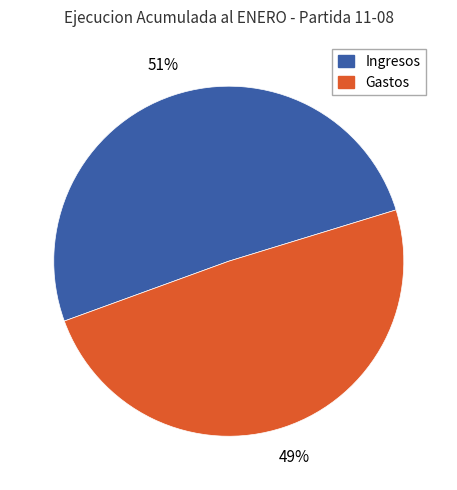

Count the number of slices in the pie.

2